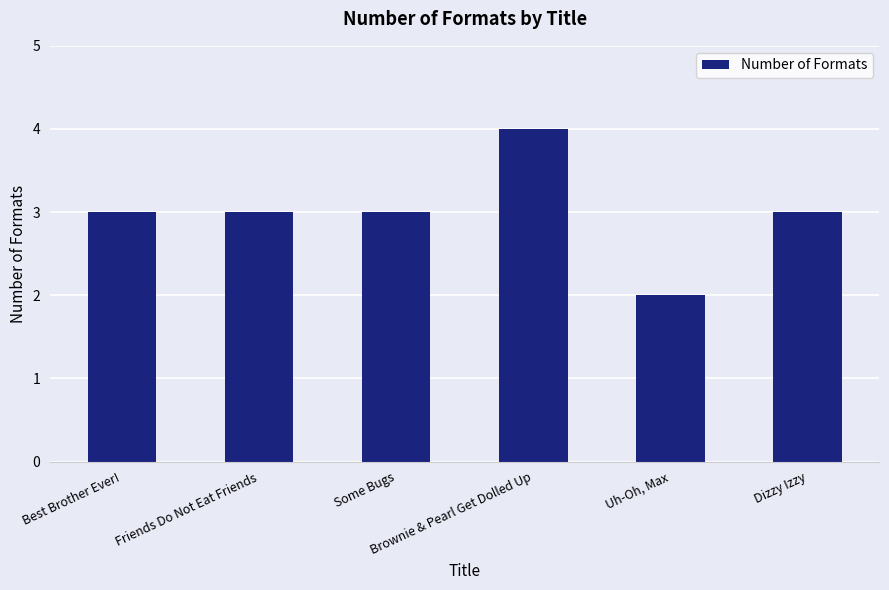

What is the average value?

3